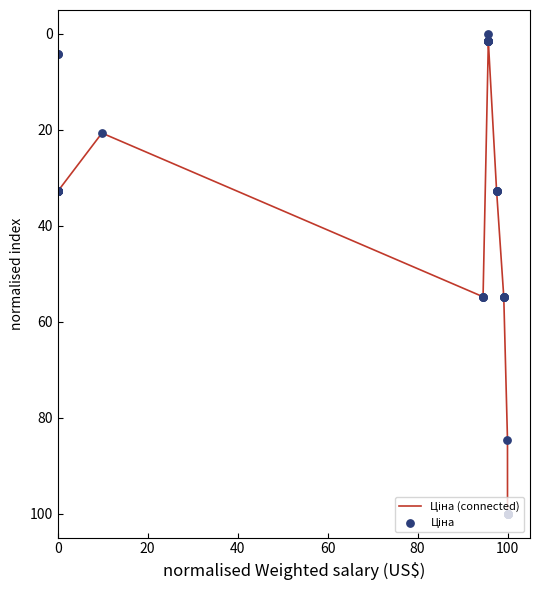

What is the difference between the maximum and minimum values?

100.0